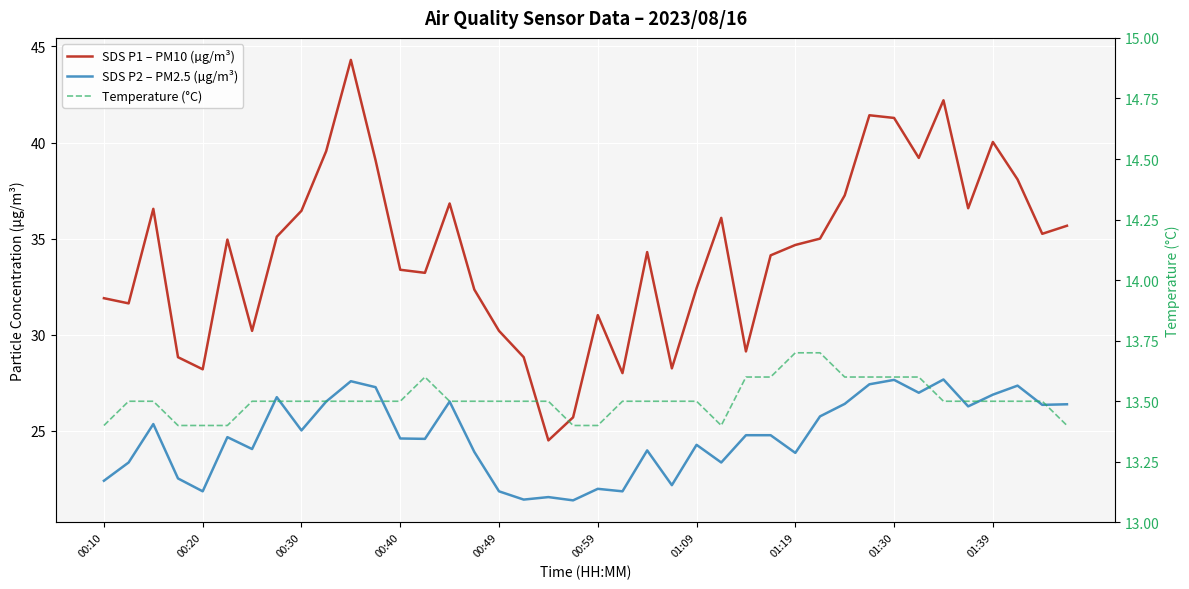

Reading left to right, extract all data points from this chart.

SDS P1 – PM10 (µg/m³): 31.9	31.6	36.5	28.8	28.2	35.0	30.2	35.1	36.5	39.5	44.3	39.1	33.4	33.2	36.8	32.4	30.2	28.8	24.5	25.7	31.0	28.0	34.3	28.2	32.4	36.1	29.1	34.1	34.7	35.0	37.2	41.4	41.3	39.2	42.2	36.6	40.0	38.1	35.2	35.7
SDS P2 – PM2.5 (µg/m³): 22.4	23.4	25.4	22.5	21.9	24.7	24.1	26.8	25.0	26.5	27.6	27.3	24.6	24.6	26.5	23.9	21.9	21.4	21.6	21.4	22.0	21.9	24.0	22.2	24.3	23.4	24.8	24.8	23.9	25.8	26.4	27.4	27.6	27.0	27.7	26.3	26.9	27.4	26.4	26.4
Temperature (°C): 13.4	13.5	13.5	13.4	13.4	13.4	13.5	13.5	13.5	13.5	13.5	13.5	13.5	13.6	13.5	13.5	13.5	13.5	13.5	13.4	13.4	13.5	13.5	13.5	13.5	13.4	13.6	13.6	13.7	13.7	13.6	13.6	13.6	13.6	13.5	13.5	13.5	13.5	13.5	13.4